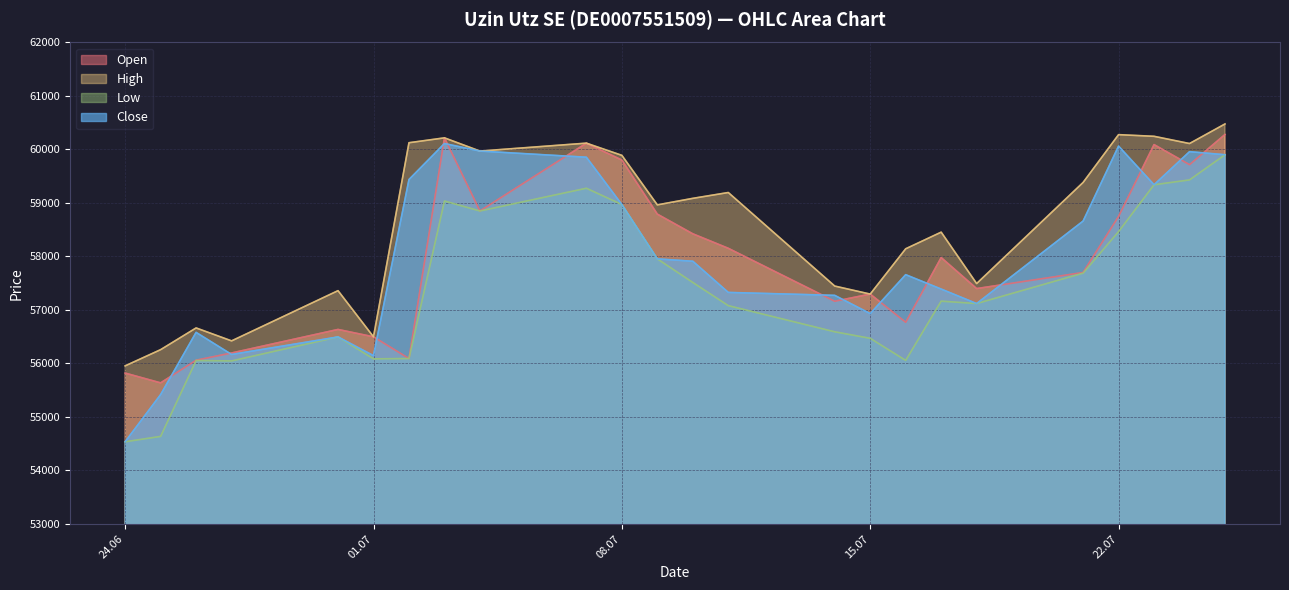

What is the difference between the maximum and second lowest values in the Open series?

4461